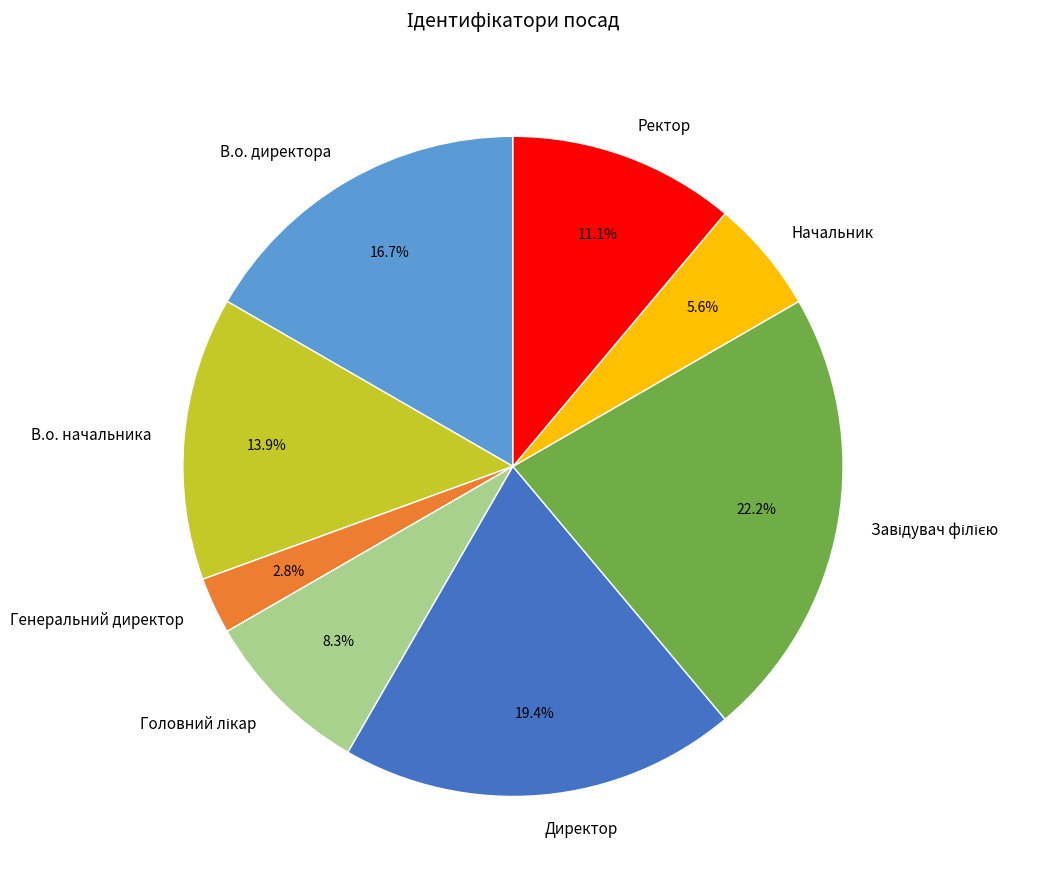

What is the ratio of the value at В.о. начальника to the value at Директор?

0.7